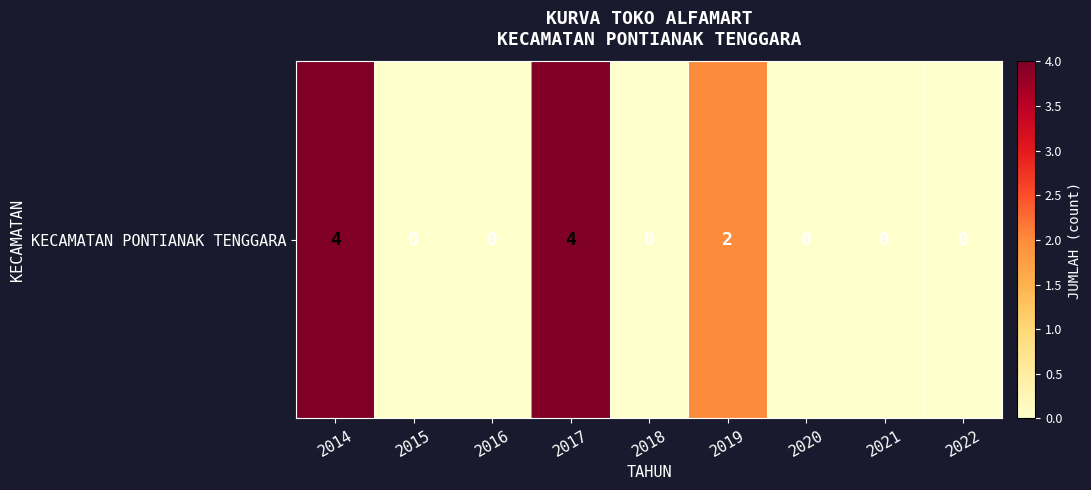

Is it true that the value at 2018 is -3?

False